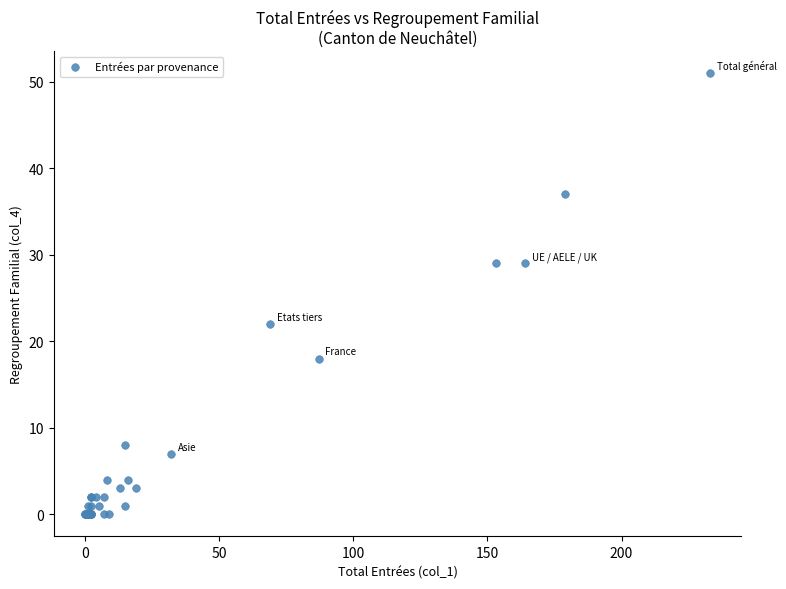

What Y value in the scatter plot is closest to 25?

22